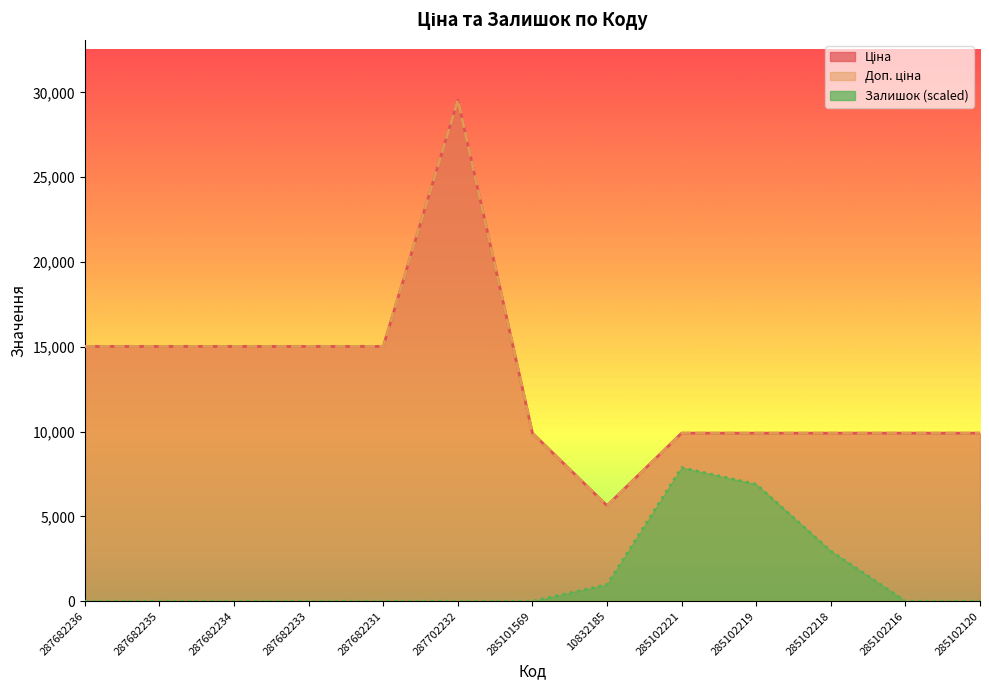

List the series in order of their peak value, highest first.

Ціна, Доп. ціна, Залишок